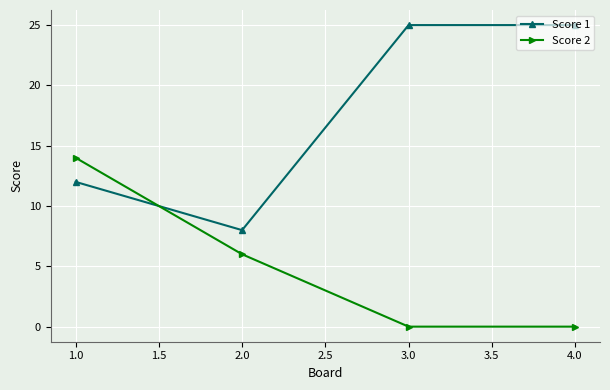

Where is Score 1 nearest to the value 16?

1.0